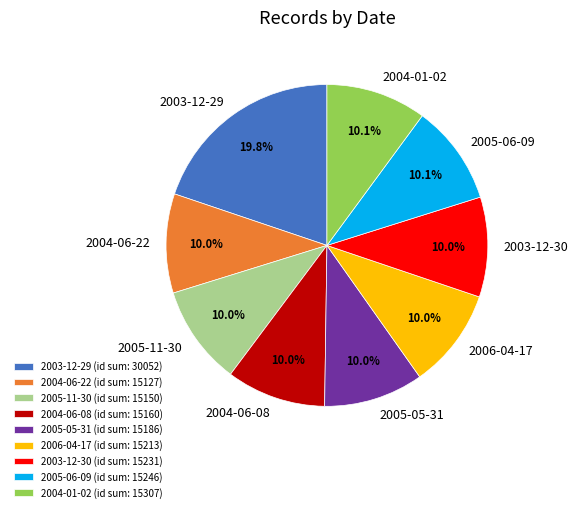

How many segments does this pie chart have?

9